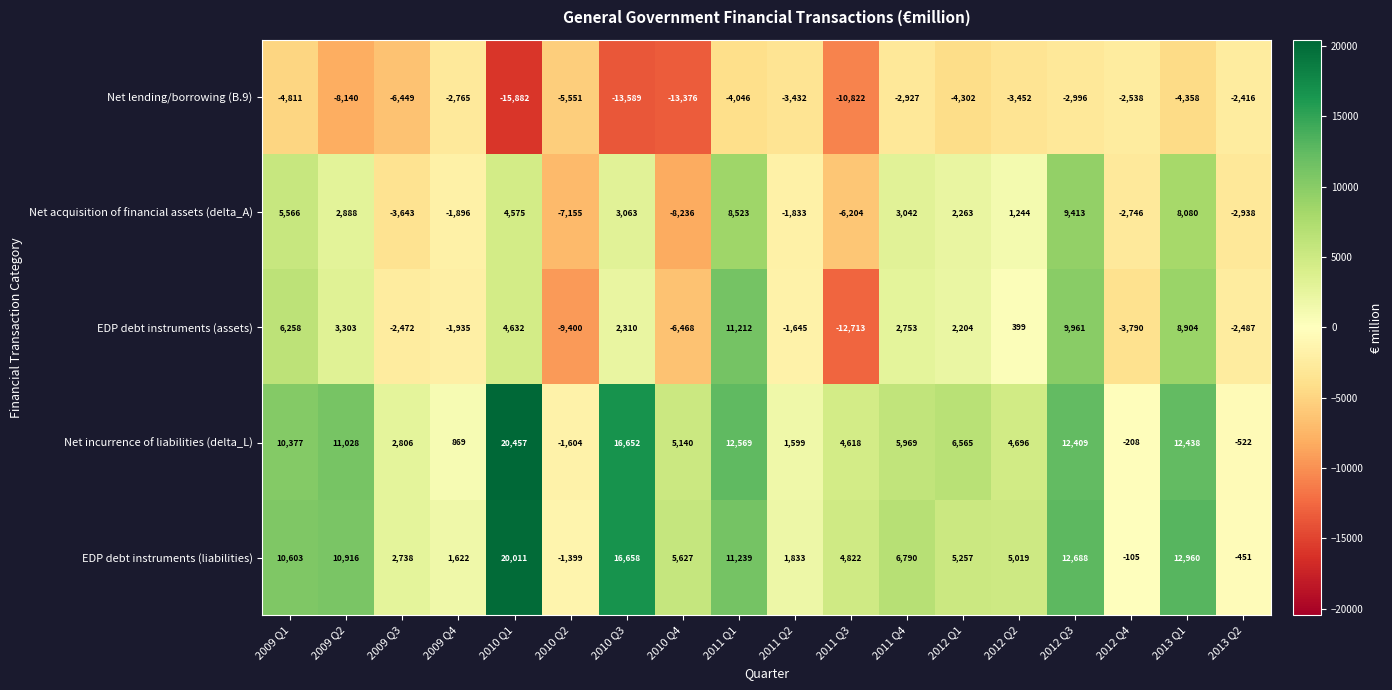

At how many categories does at least one series exceed 10380?

7